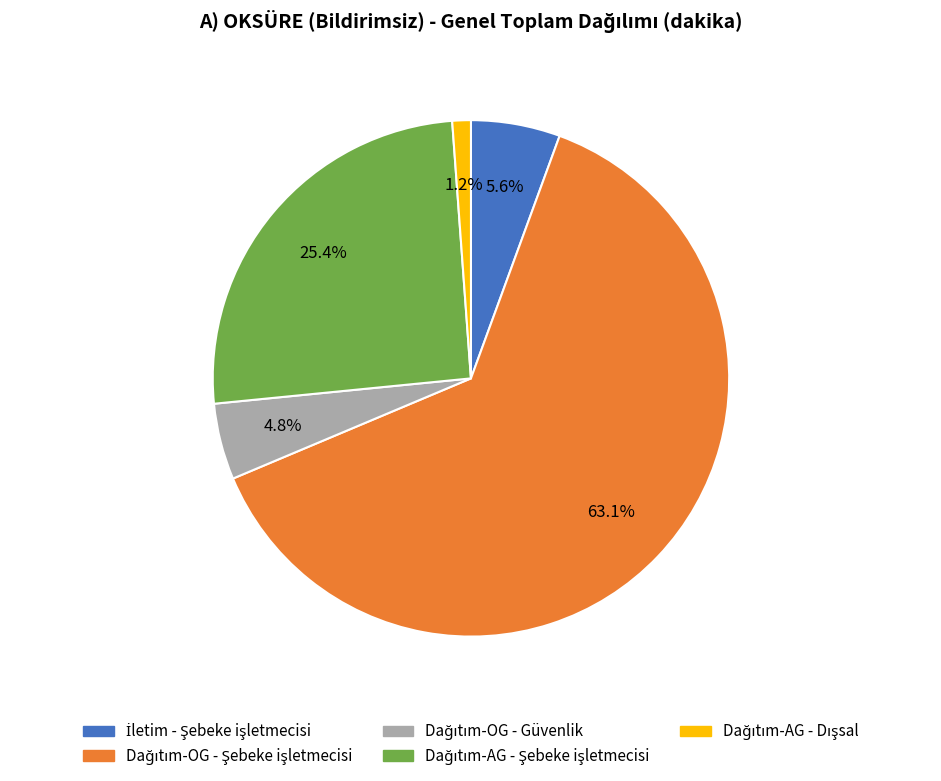

Does any single category account for the majority?

Yes